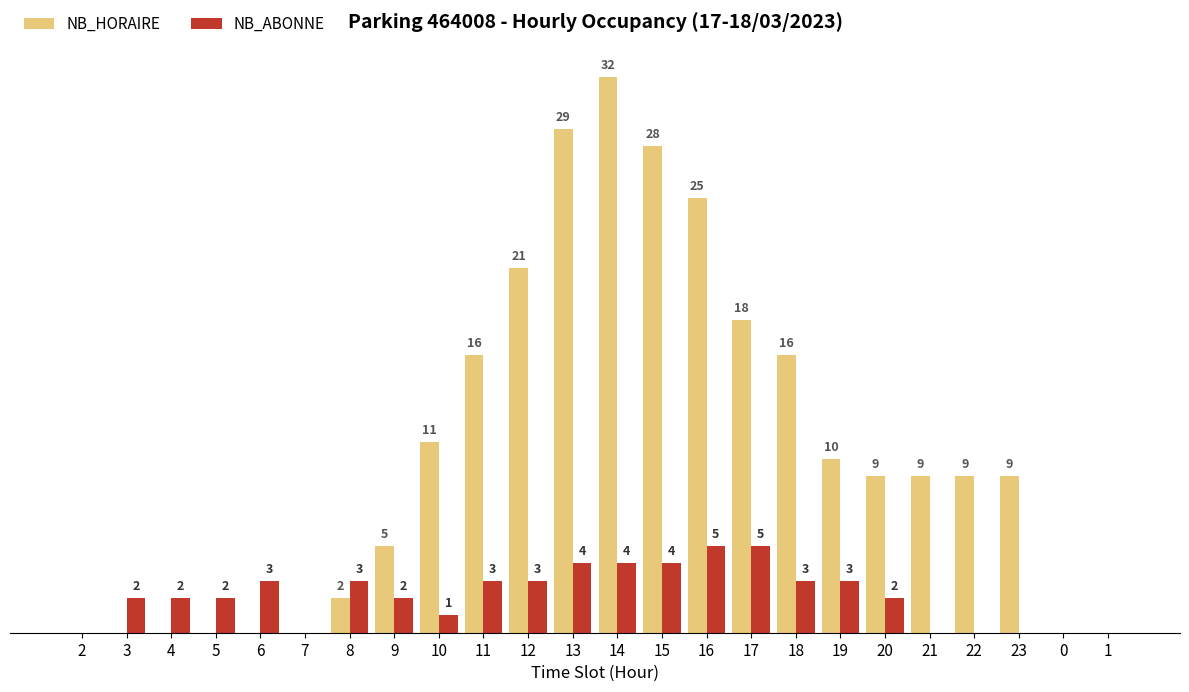

Which series has the largest total across all categories?

NB_HORAIRE